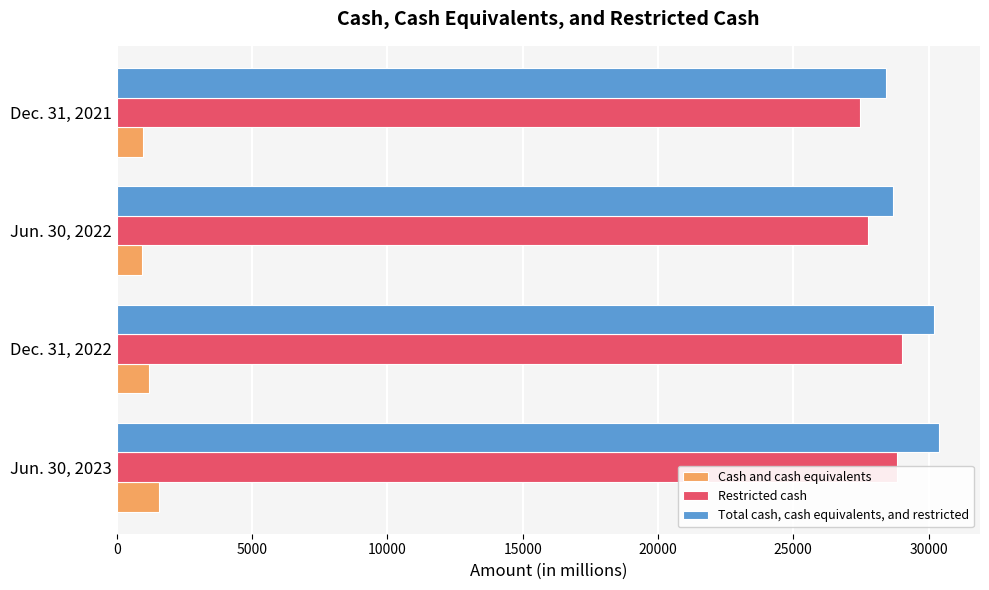

Where is Restricted cash nearest to the value 28226?

Jun. 30, 2022